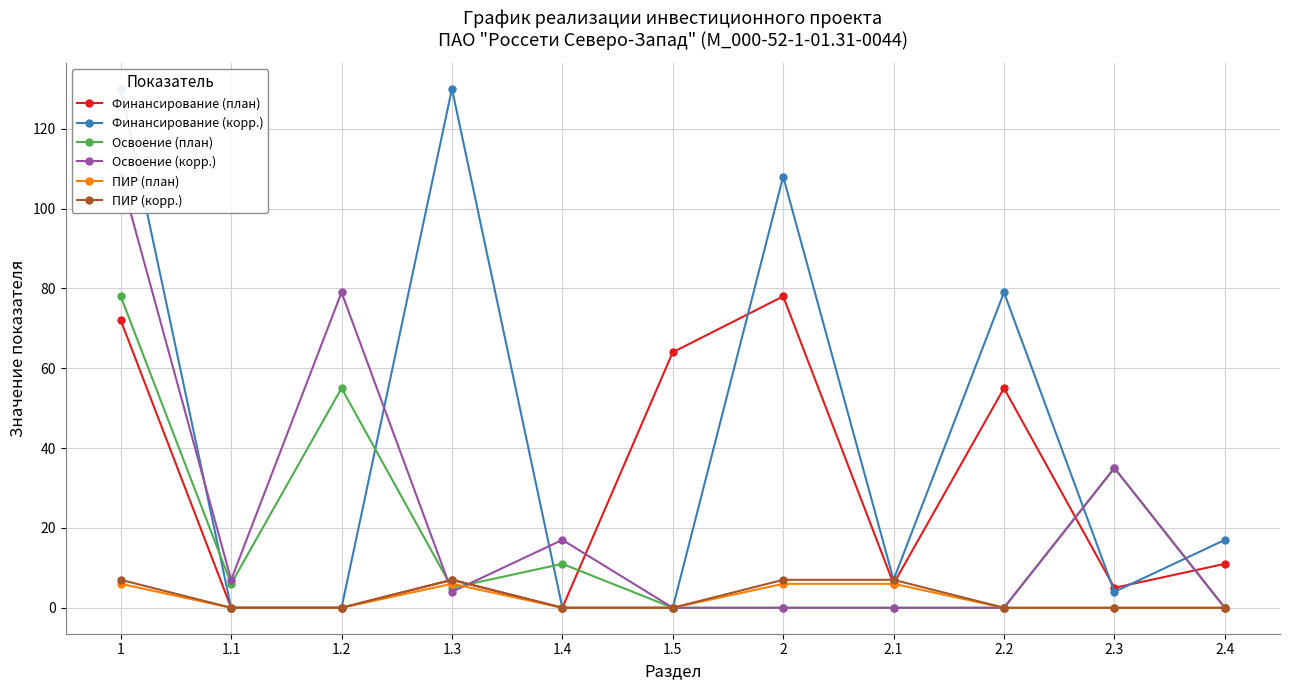

What are all the series names shown in the legend?

Финансирование (план), Финансирование (корр.), Освоение (план), Освоение (корр.), ПИР (план), ПИР (корр.)